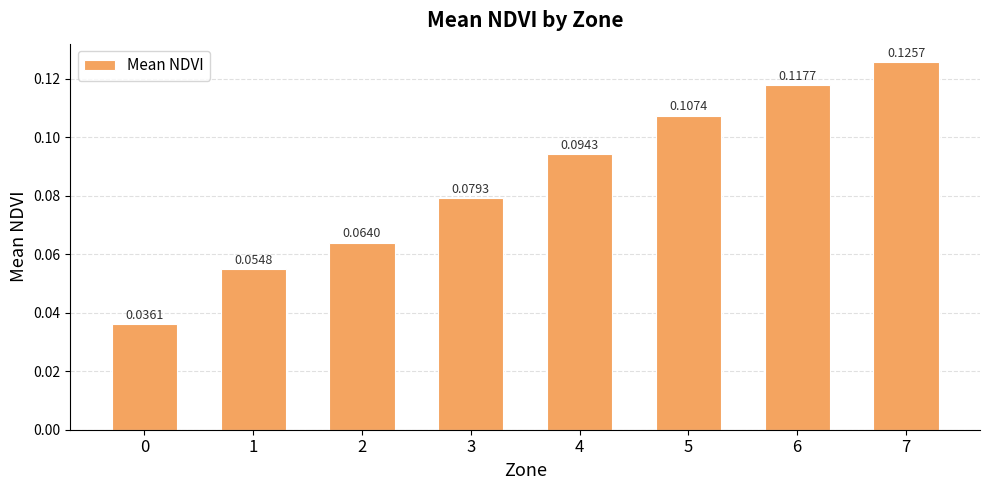

What is the sum of all values?

0.7